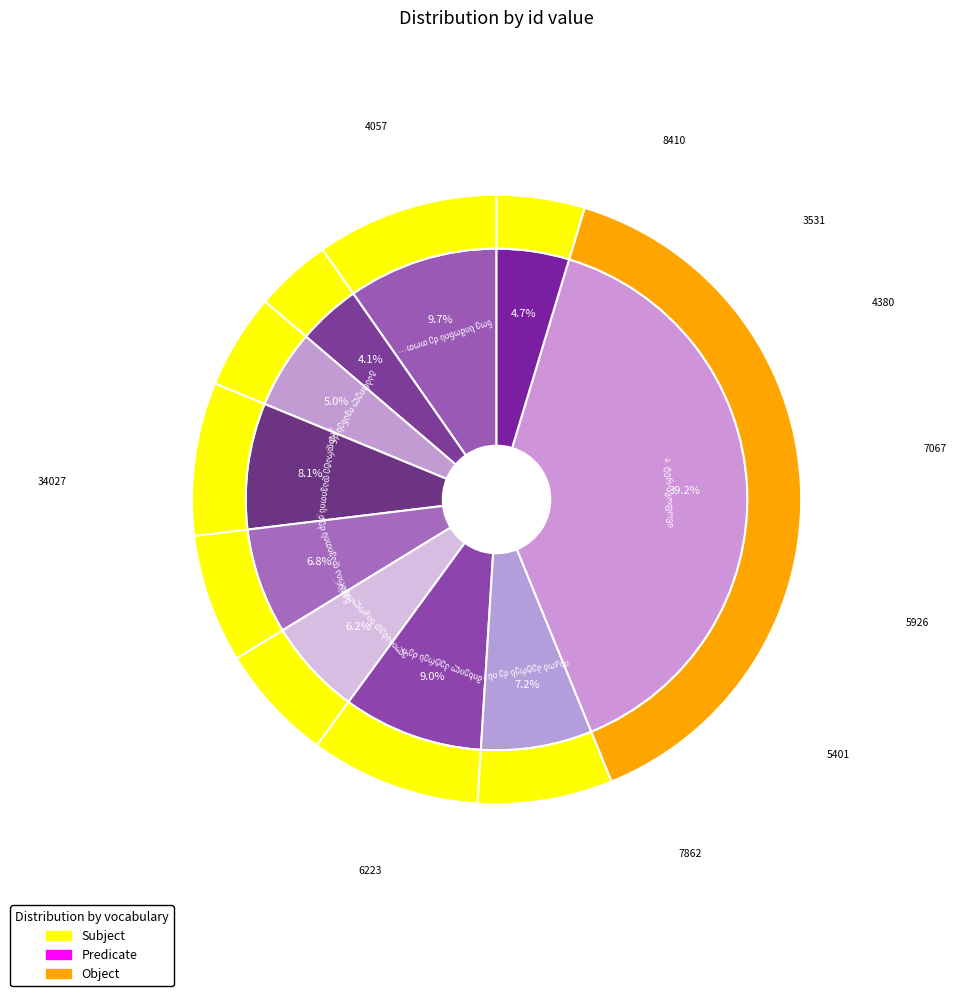

Which slice is the largest?

ა. ტერ-აკოფოვი